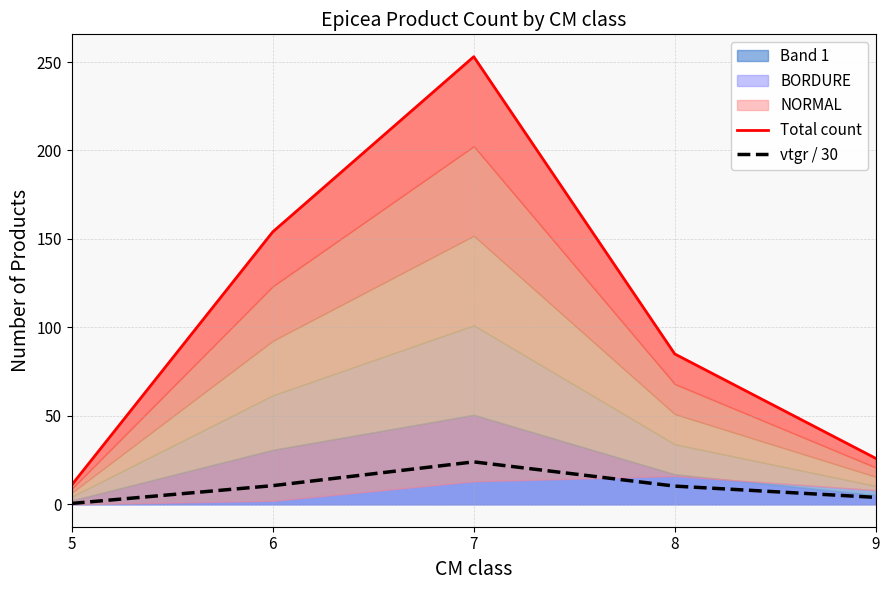

How many data points in vtgr / 30 are above 10?

3